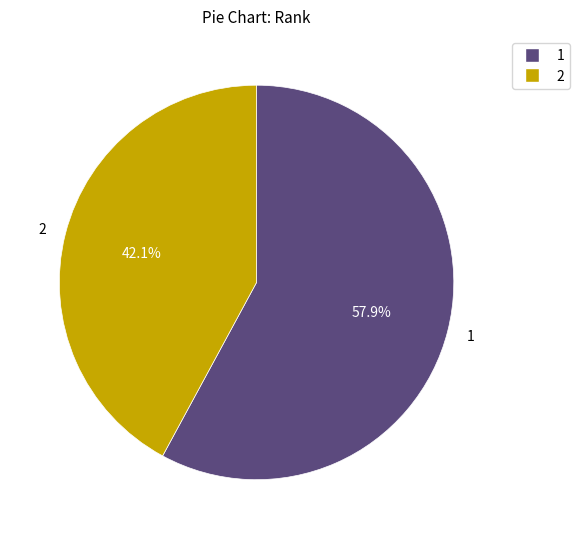

What is the ratio of the value at 1 to the value at 2?

1.4